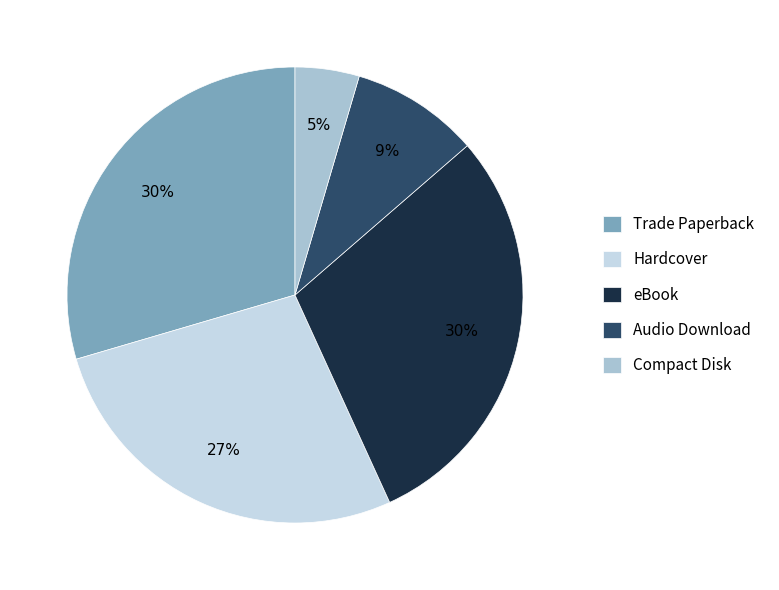

How many segments does this pie chart have?

5